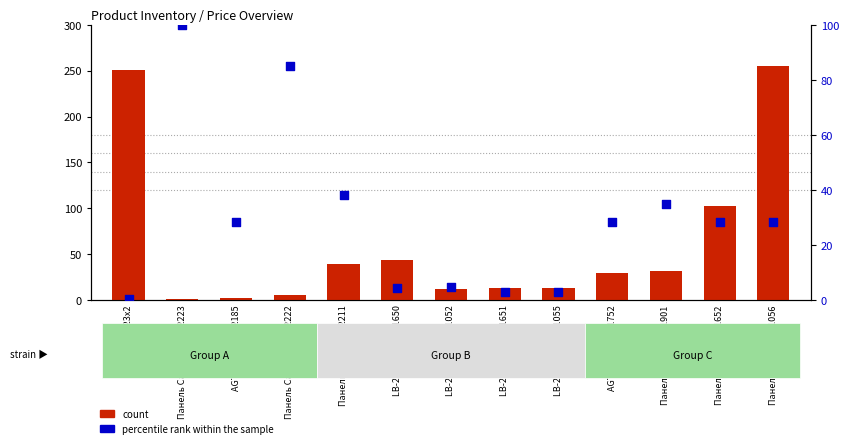

Which series has the largest total across all categories?

count